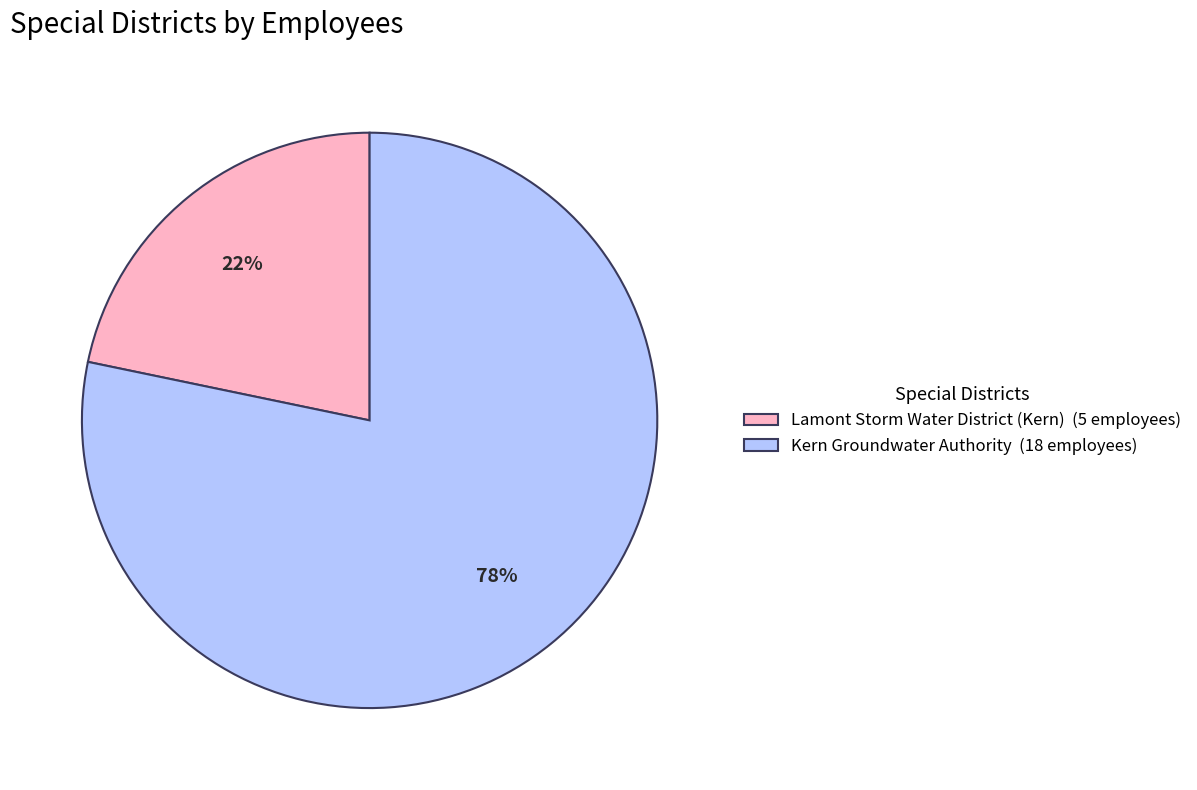

How many segments does this pie chart have?

2